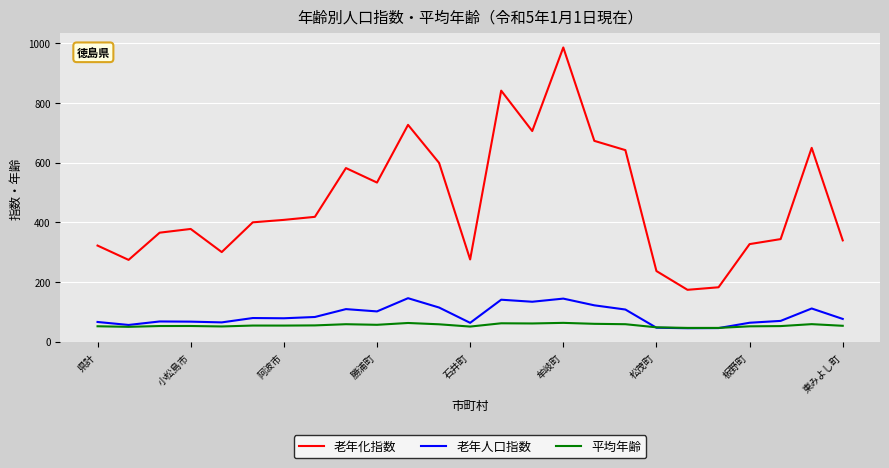

Which series has the largest total across all categories?

老年化指数